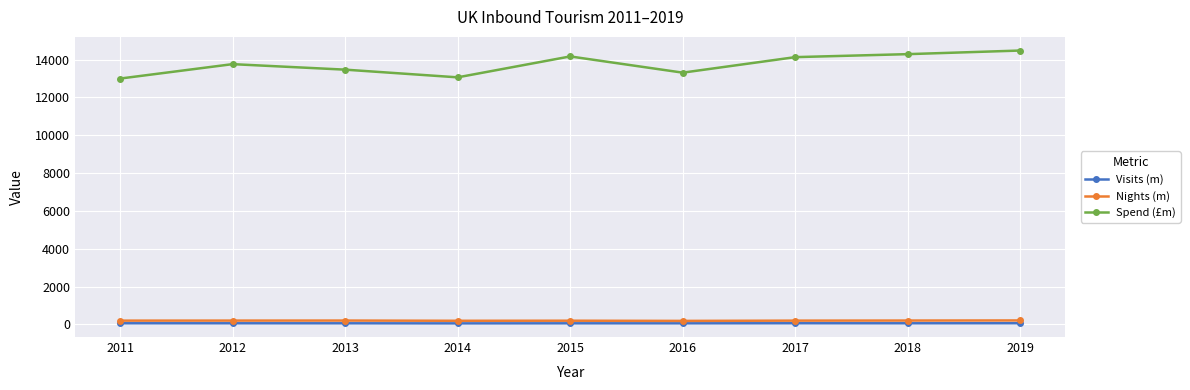

True or false: Visits (m) and Spend (£m) intersect in this chart.

False